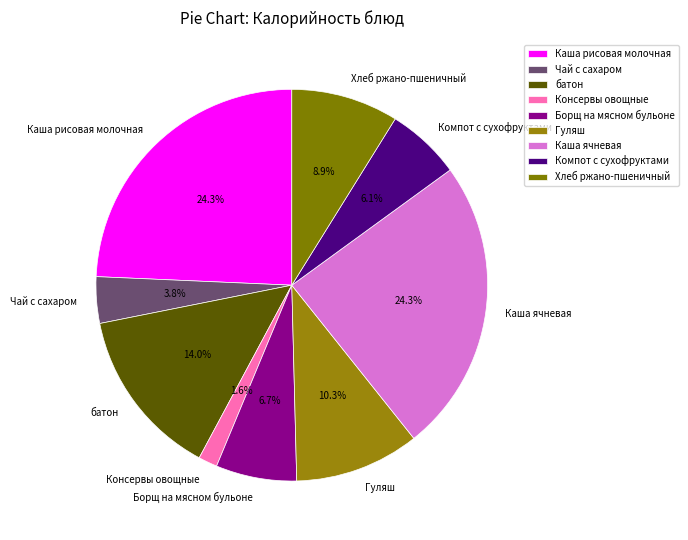

Approximately how many times larger is the value at Гуляш compared to Каша ячневая?

0.4